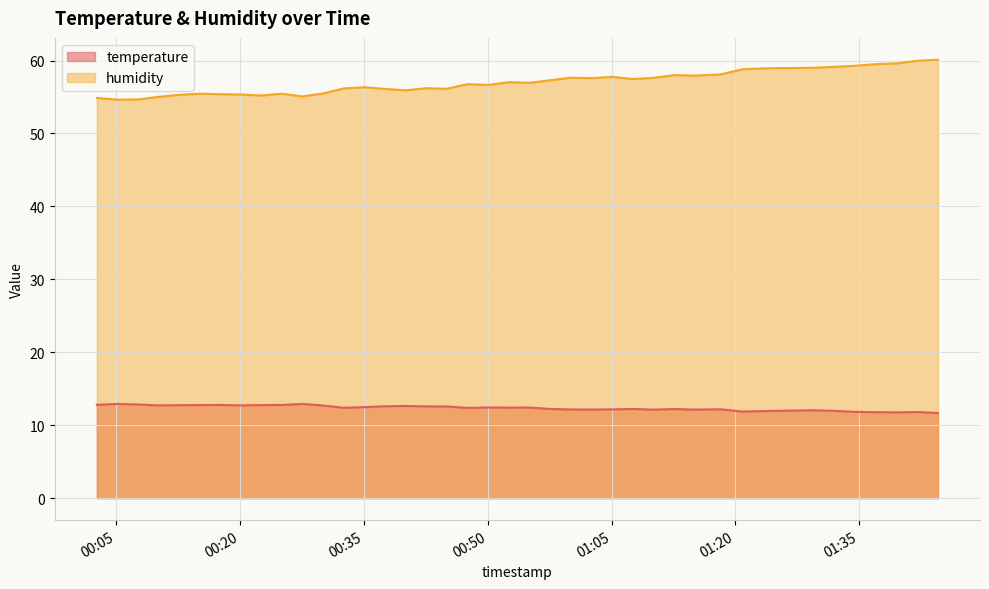

What is the highest value of the humidity series?

60.1